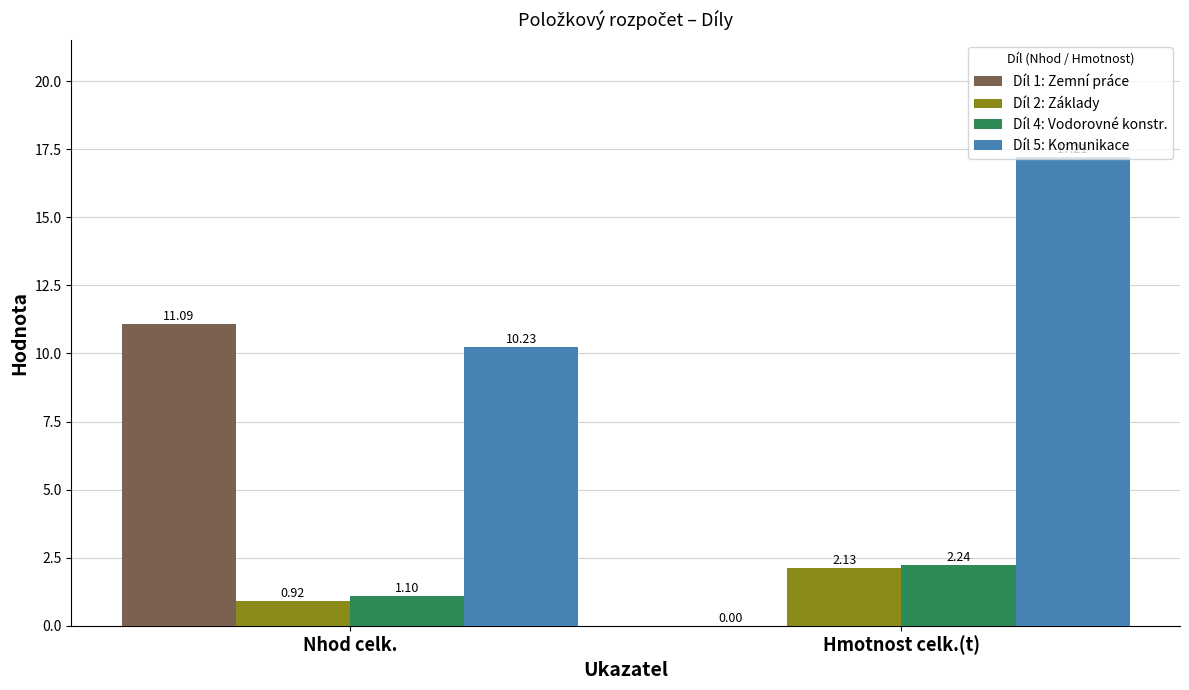

How many groups of bars are there?

2